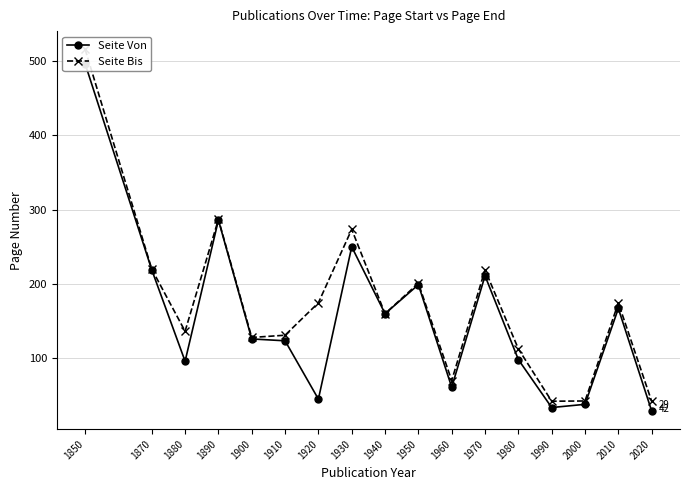

In Seite Von, how many points are lower than both neighbors (excluding endpoints)?

5